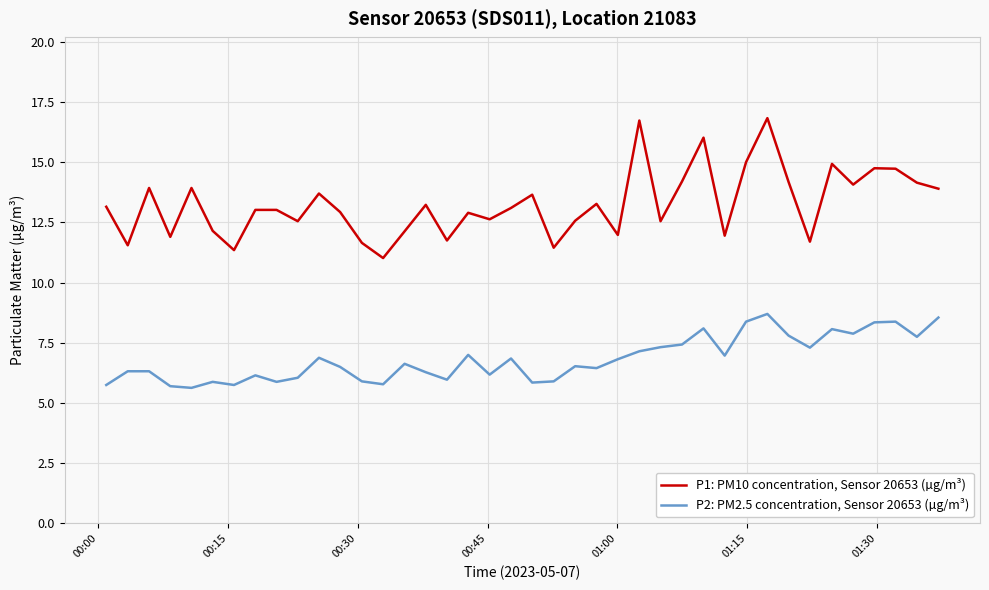

What is the greatest value displayed?

16.8